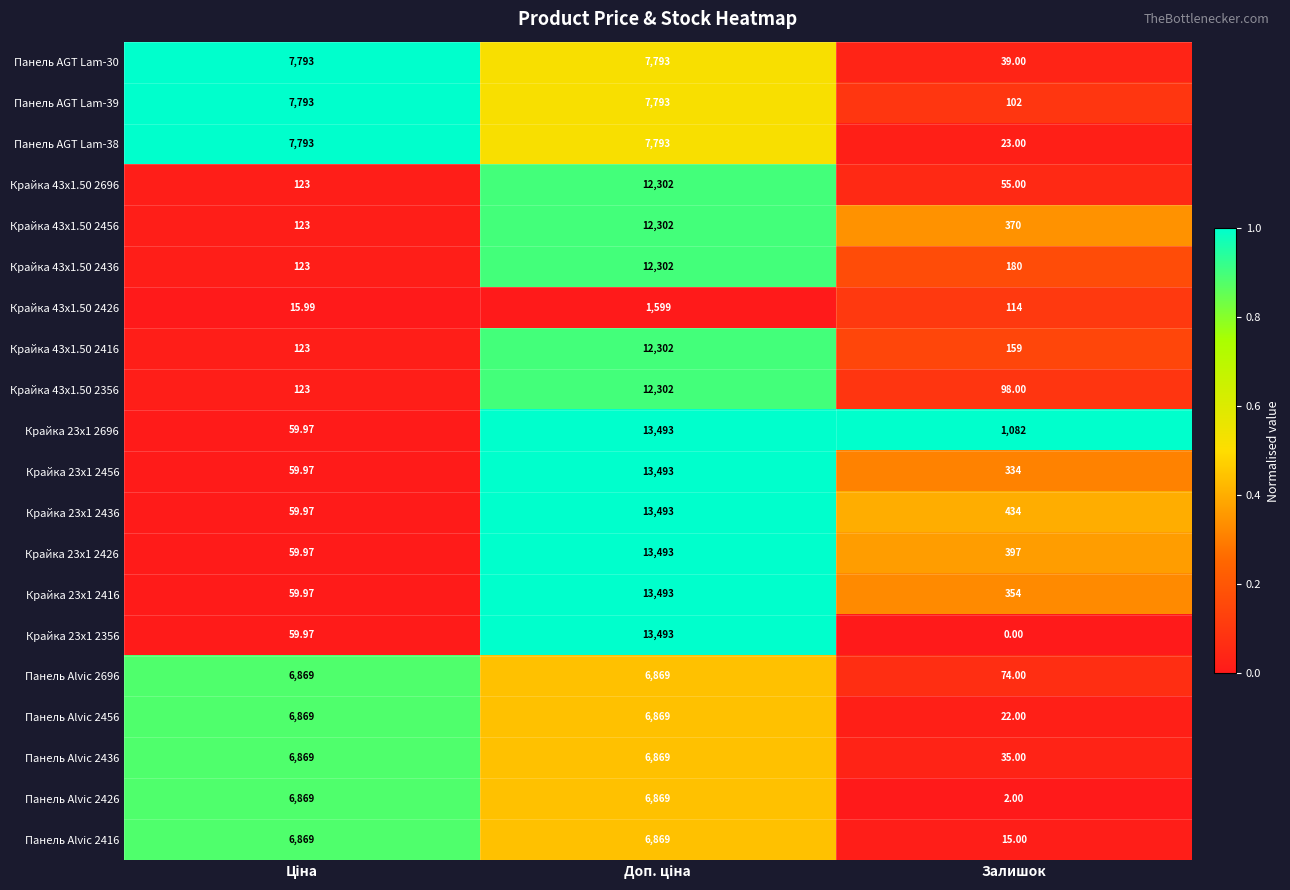

Where is Панель Alvic 2456 nearest to the value 3445?

Залишок